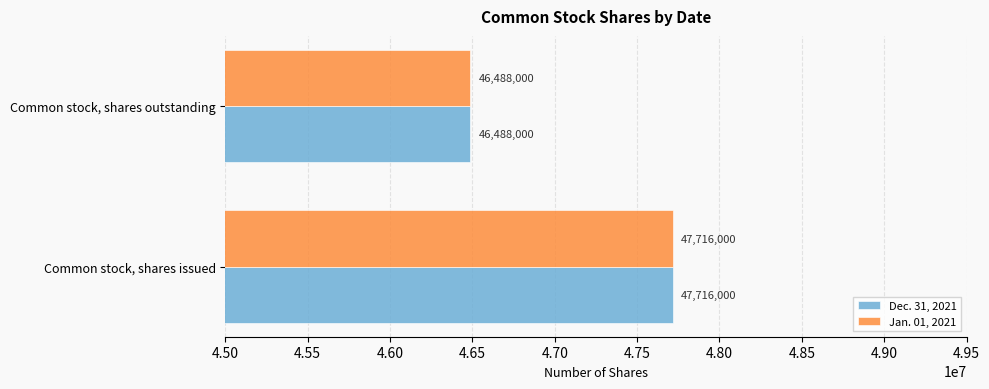

At which category is the sum across all series the highest?

Common stock, shares issued